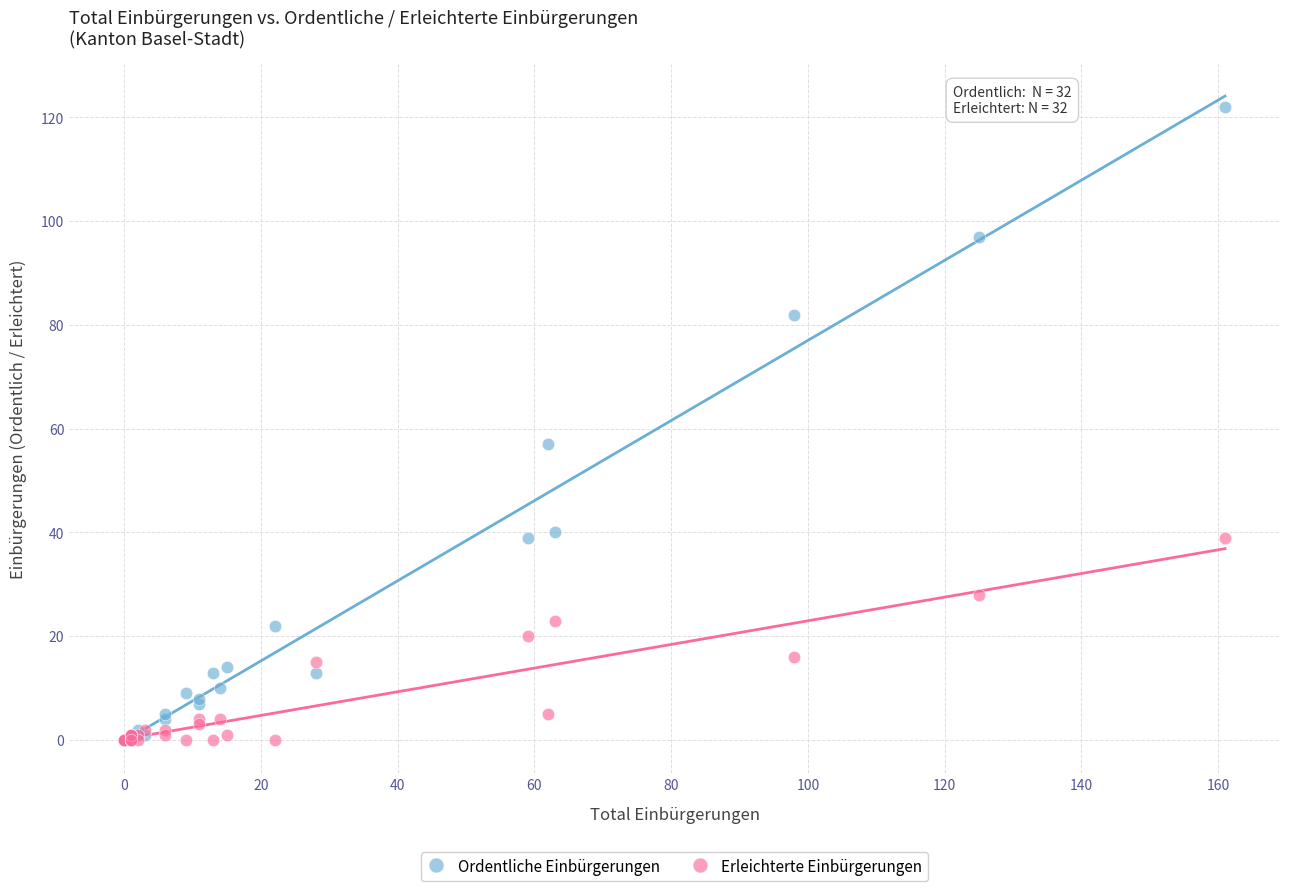

Which series has the largest Y range (max minus min)?

Ordentliche Einbürgerungen